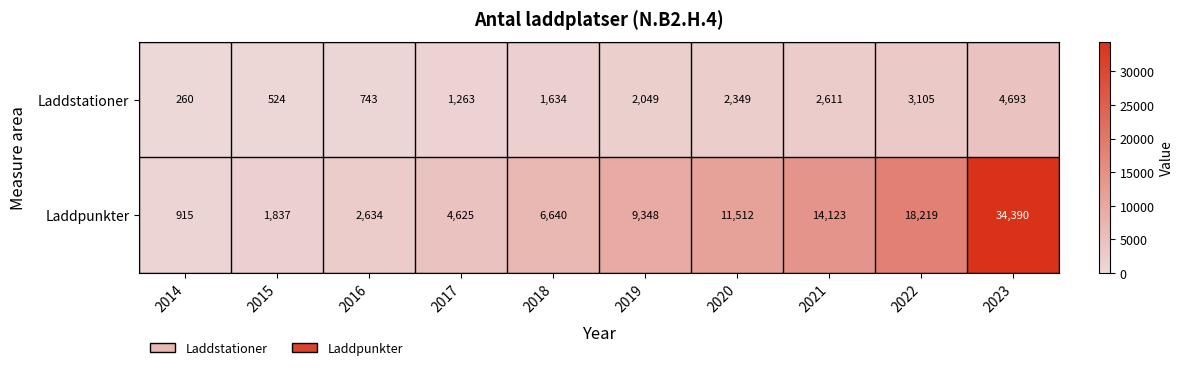

Which series has the largest total across all categories?

Laddpunkter